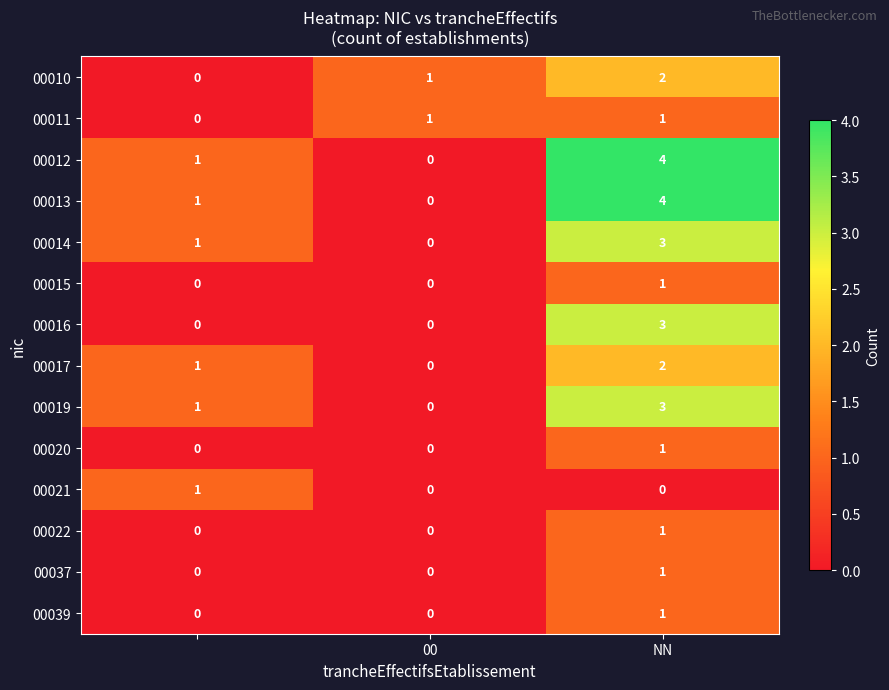

What is the sum of all 00010 values?

3